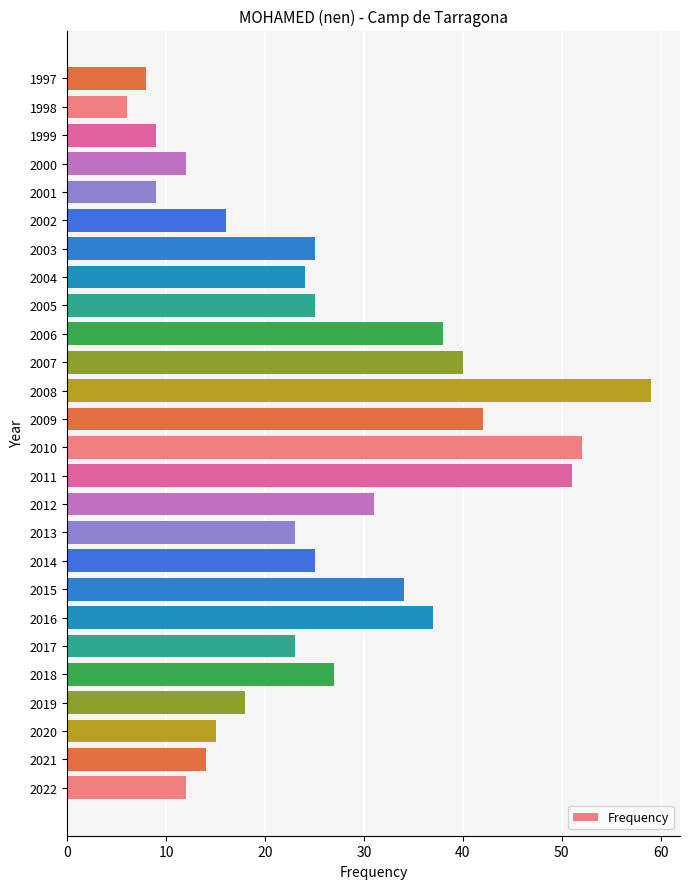

True or false: the data shows 26 at 2020.

False